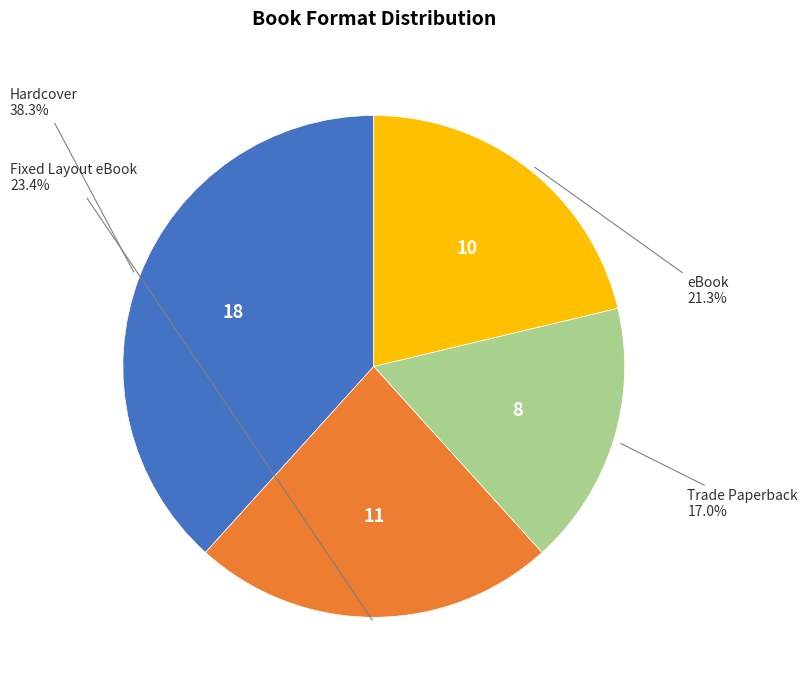

Which has a higher value, Hardcover or Trade Paperback?

Hardcover